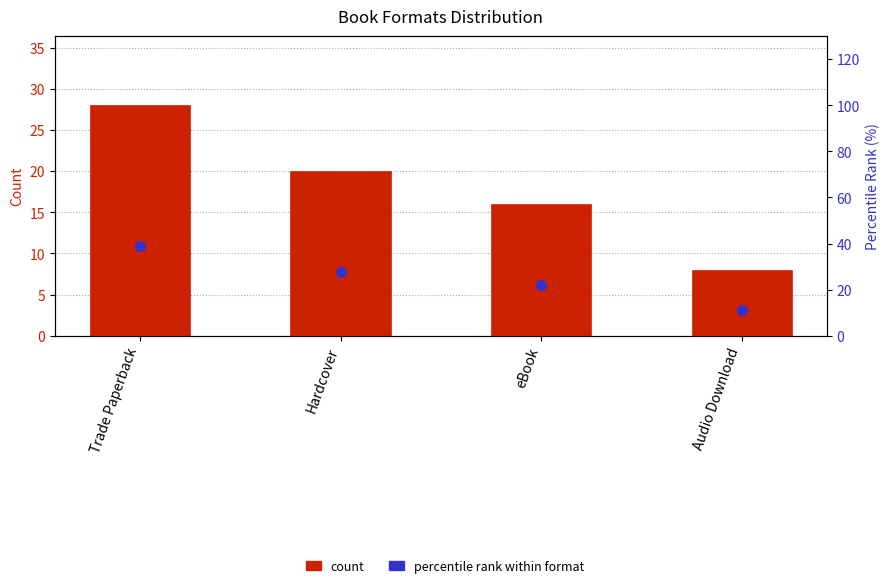

What are all the series names shown in the legend?

count, percentile rank